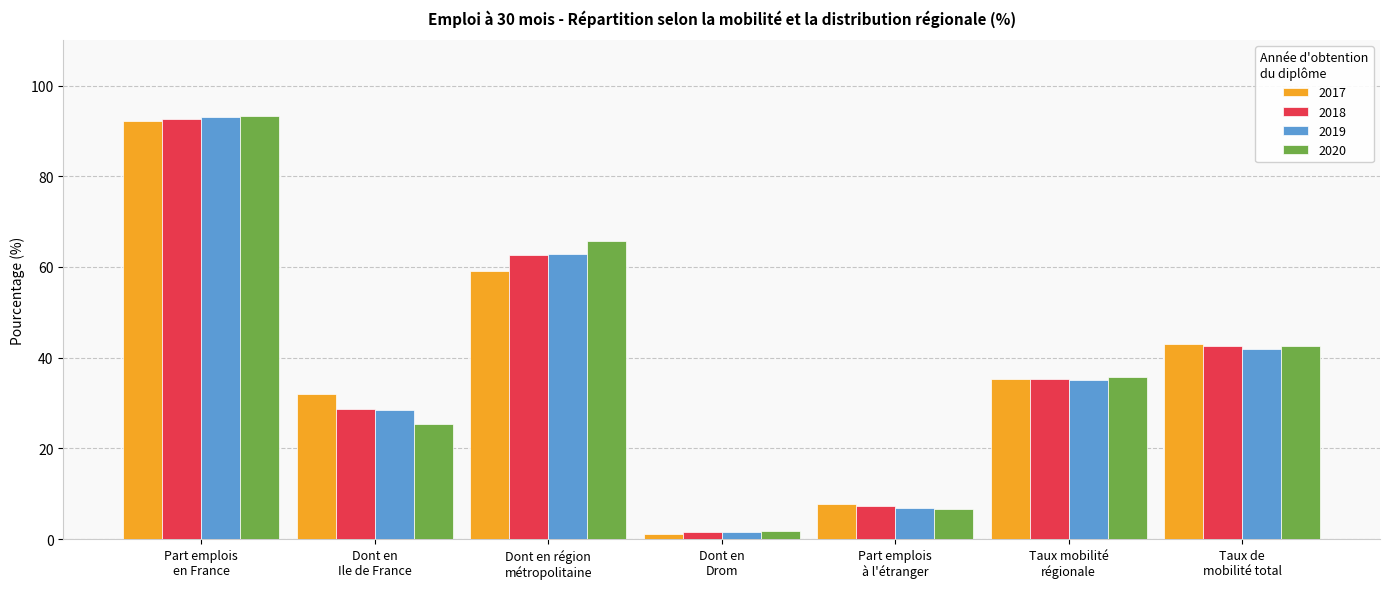

Which series has the largest range (max minus min)?

2019